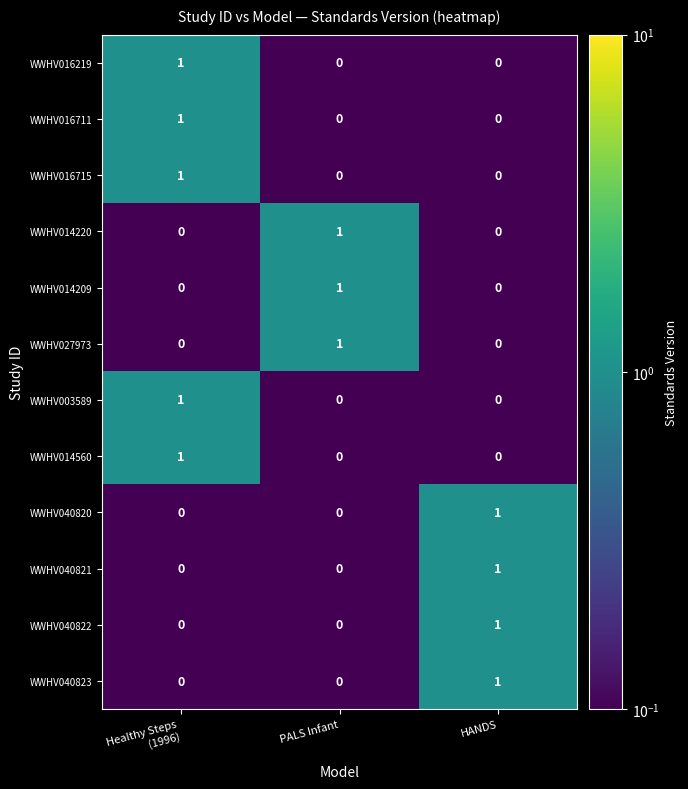

Which category has the highest value in the WWHV040822 series?

HANDS